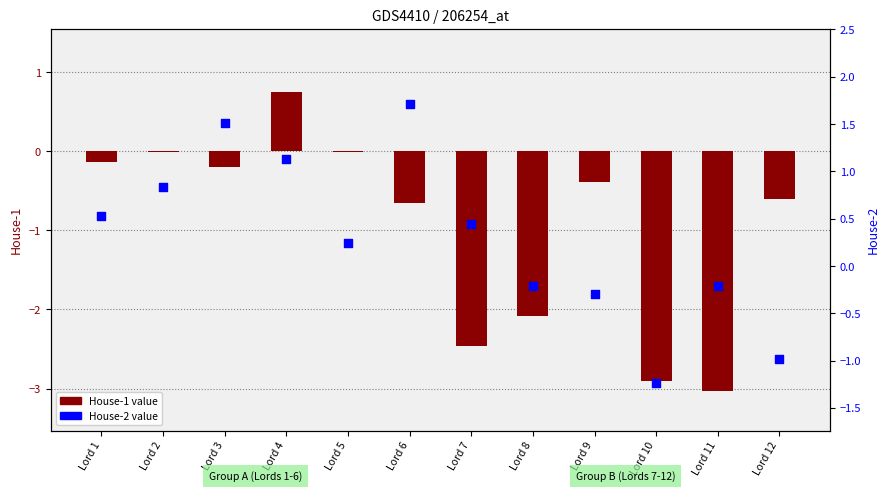

Which series reaches the maximum Y coordinate?

House-2 value